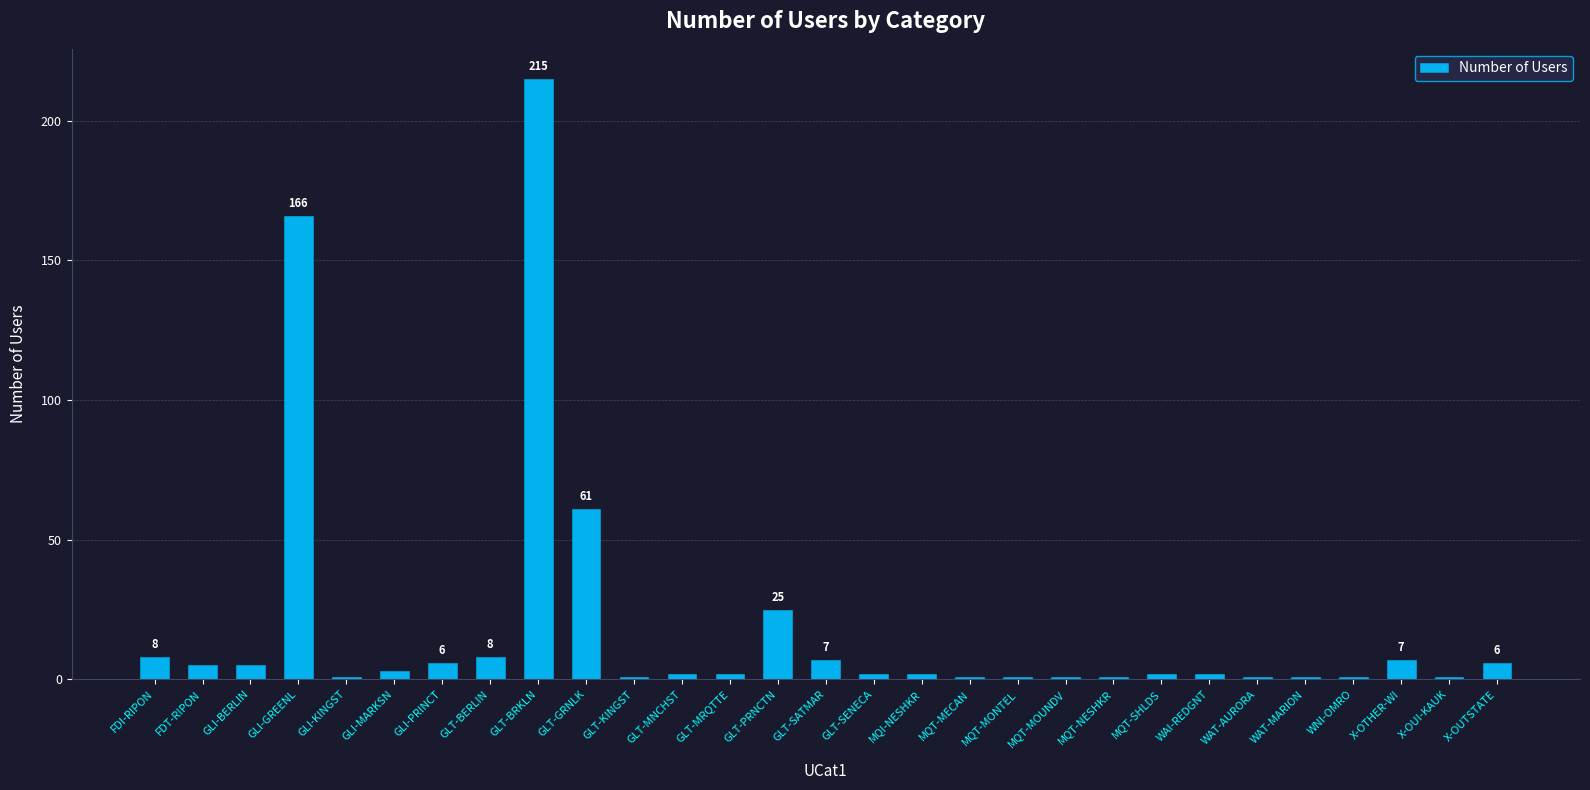

What is the ratio of the value at X-OTHER-WI to the value at X-OUI-KAUK?

7.0